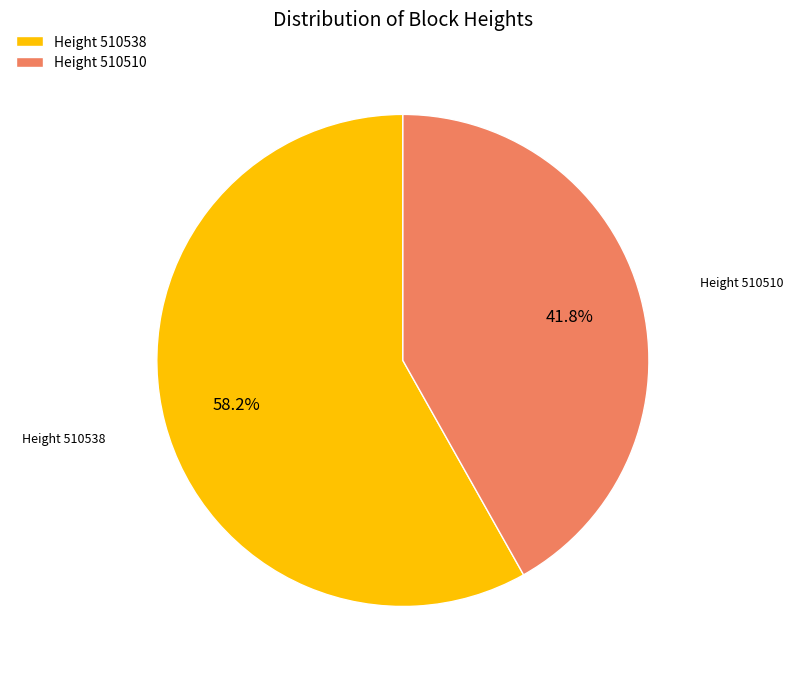

Does Height 510538 account for over 50% of the chart?

Yes